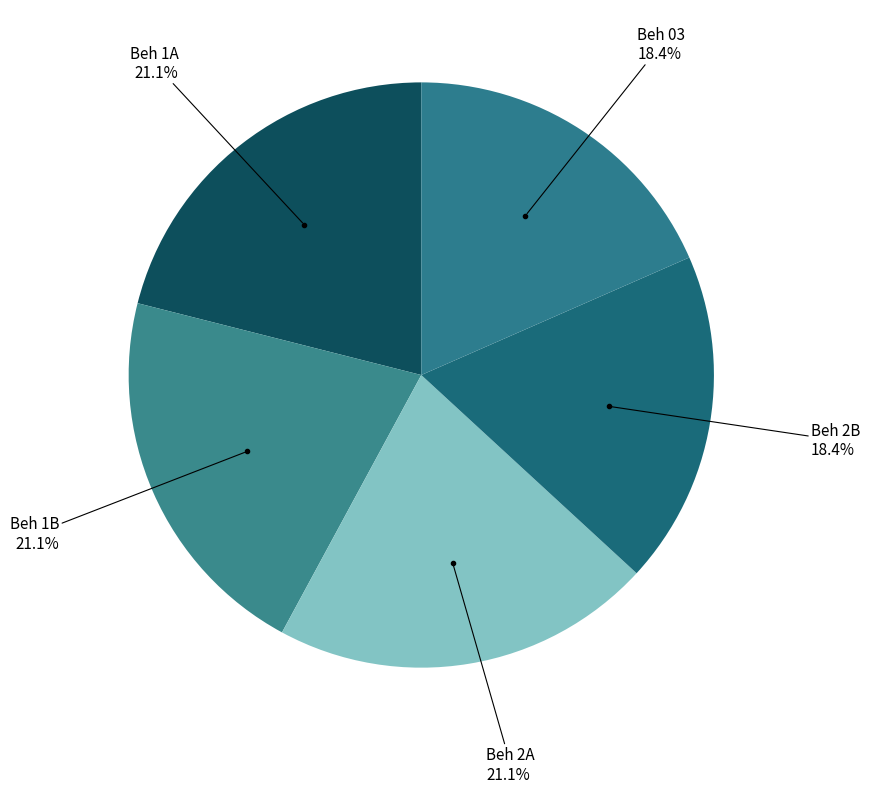

Is Beh 1B the majority of the pie?

No